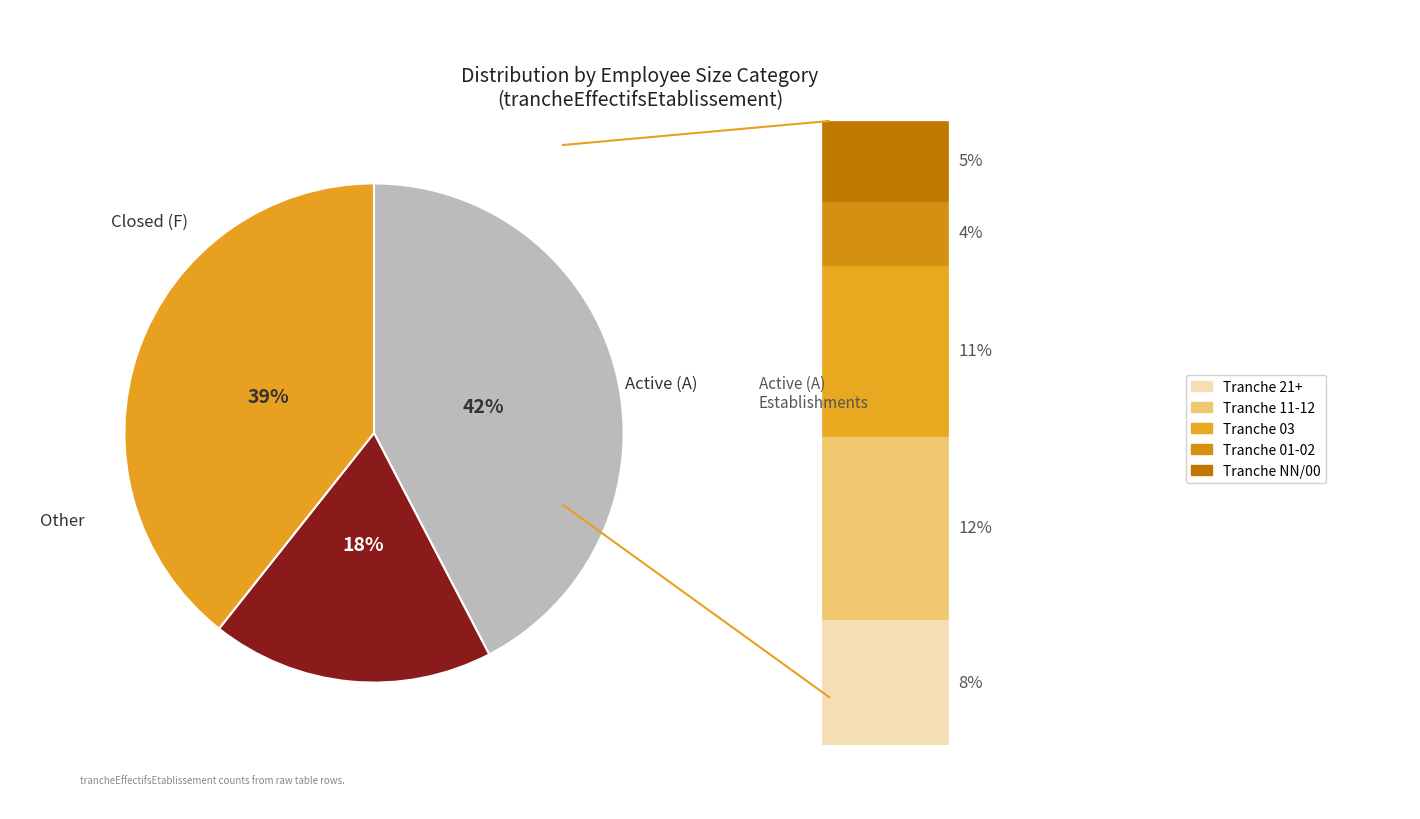

Count the number of slices in the pie.

3